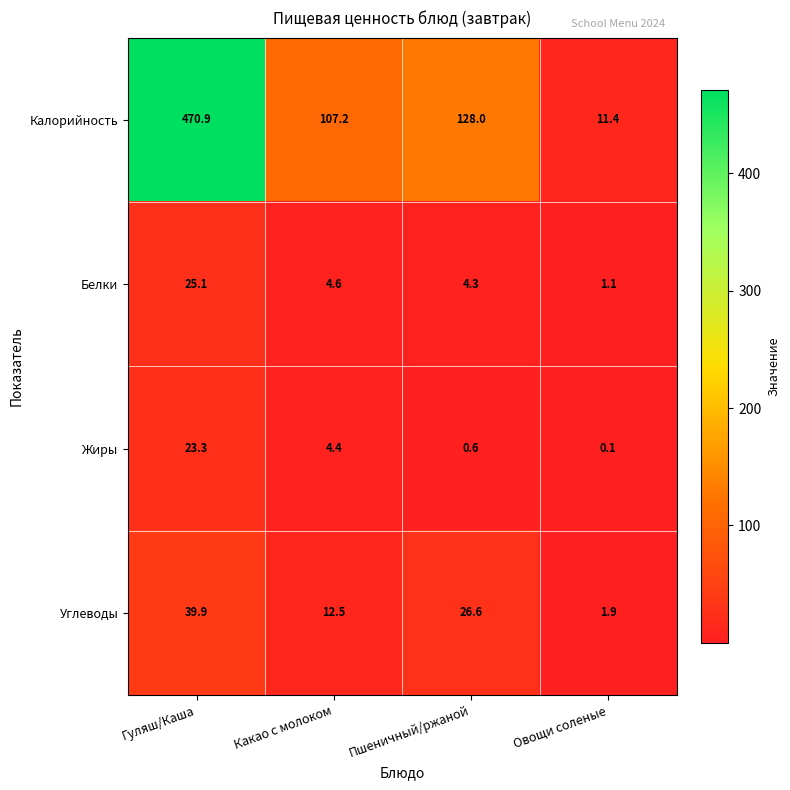

What is the sum of all Углеводы values?

80.9